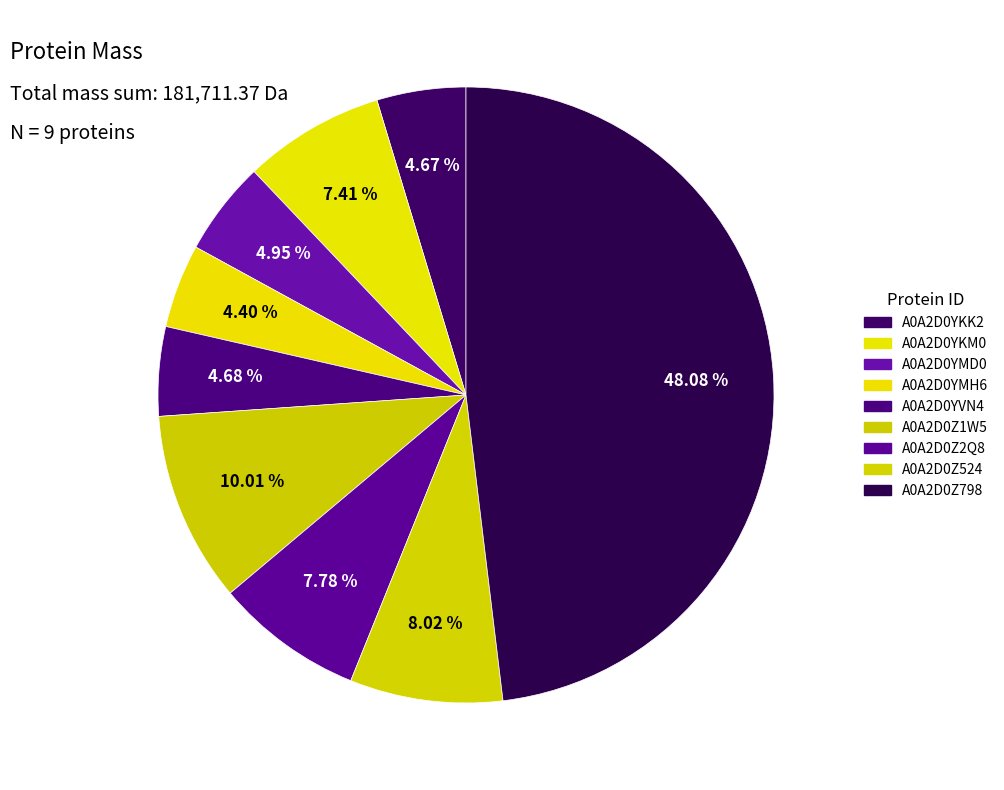

What is the change in value from A0A2D0YKK2 to A0A2D0Z2Q8?

+5642.4